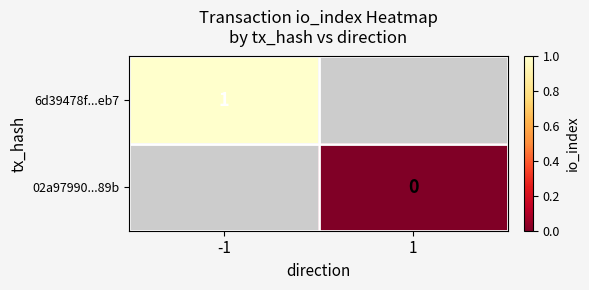

The 6d39478f...eb7 series shows 1 at -1. True or false?

True